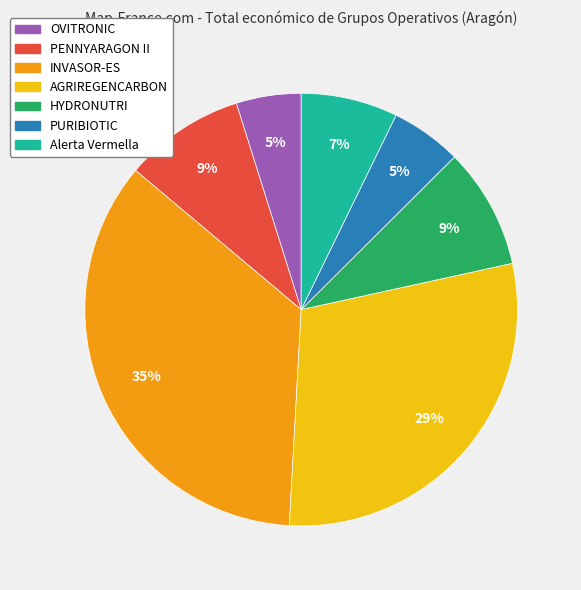

Count the number of slices in the pie.

7